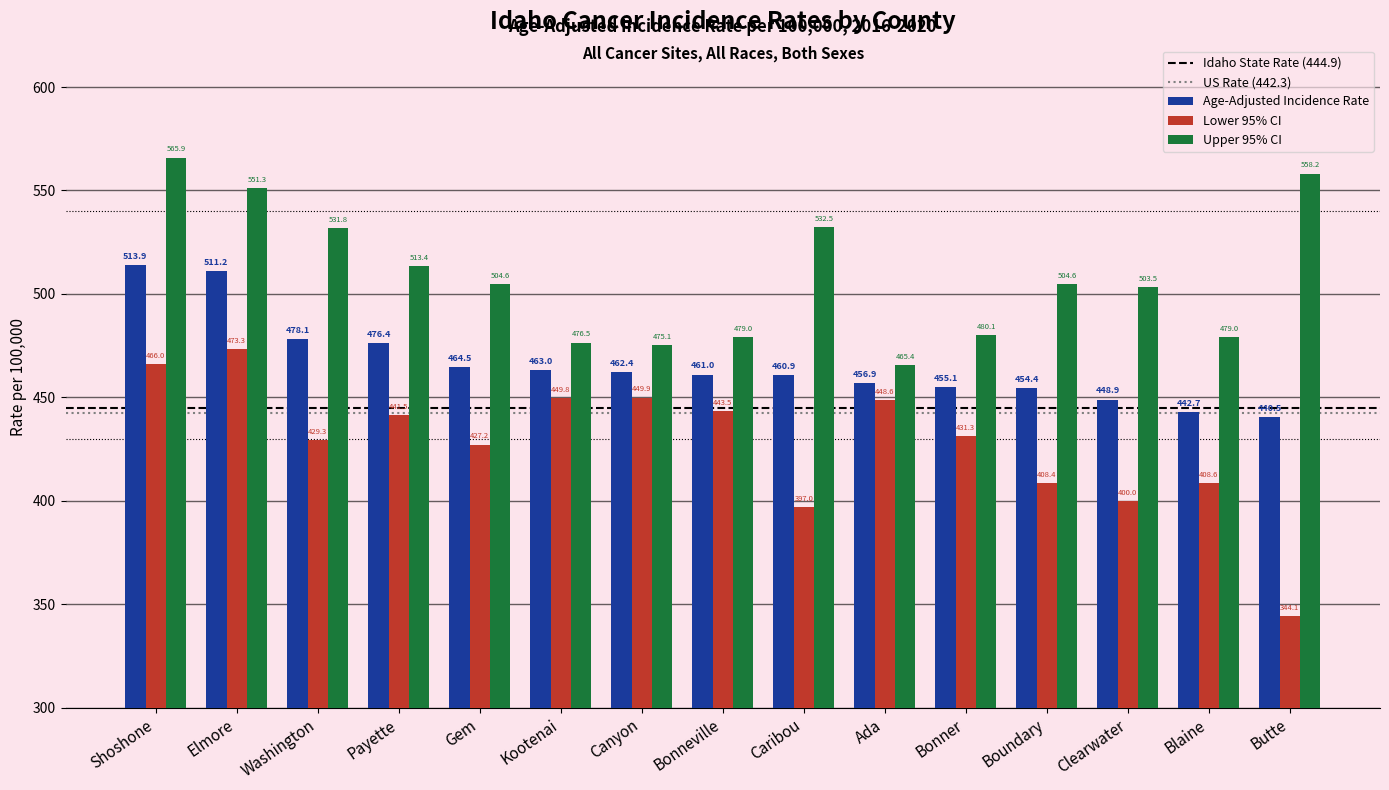

Between Kootenai and Bonneville, which series saw the biggest shift?

Lower 95% CI